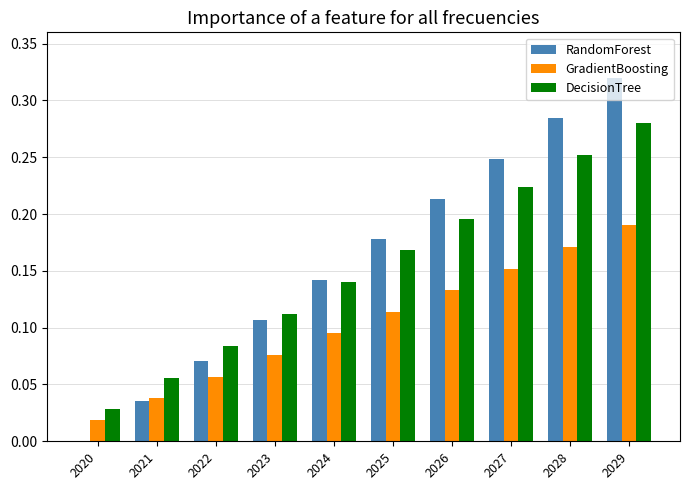

The DecisionTree series shows 0.0 at 2026. True or false?

False